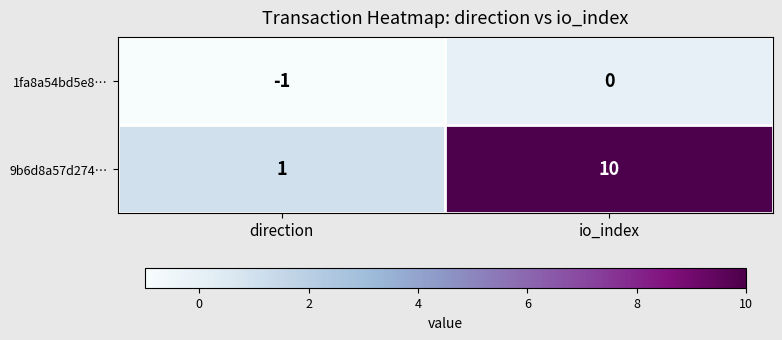

What is the sum of the 9b6d8a57d274… values at io_index and direction?

11